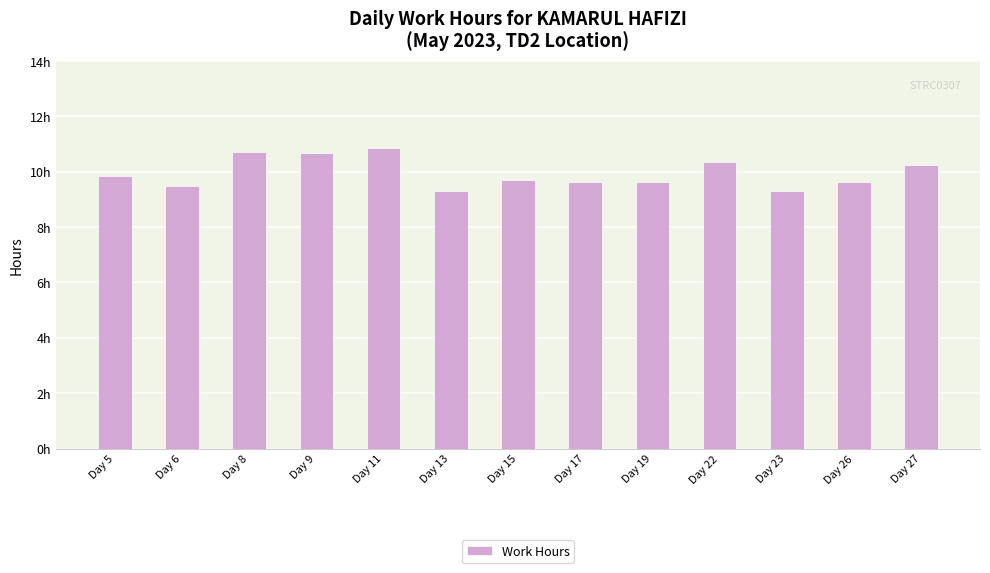

Reading left to right, list all the values displayed in this chart.

Day 5=9.8	Day 6=9.5	Day 8=10.7	Day 9=10.7	Day 11=10.8	Day 13=9.3	Day 15=9.7	Day 17=9.6	Day 19=9.6	Day 22=10.3	Day 23=9.3	Day 26=9.6	Day 27=10.2